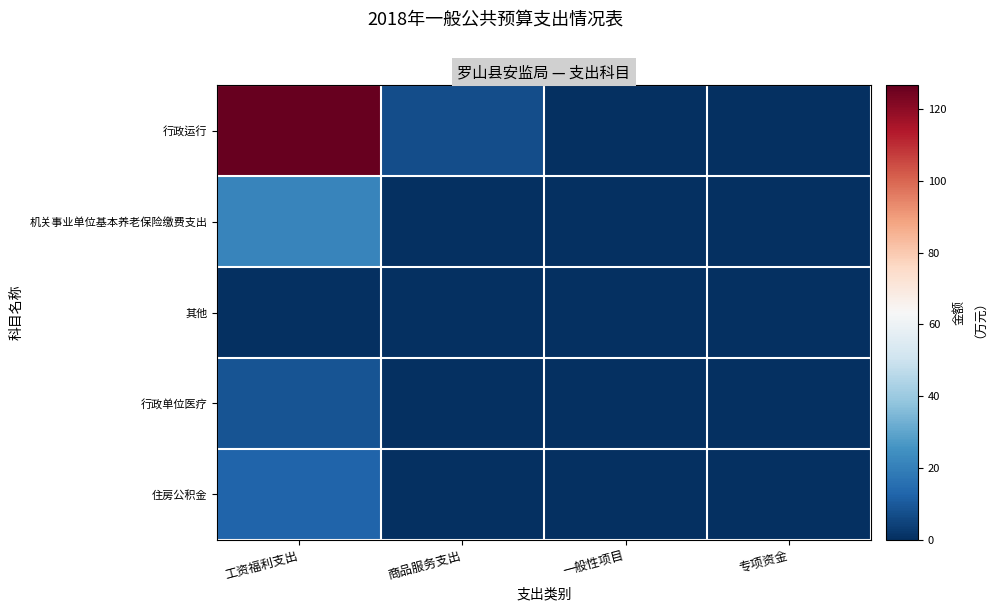

Reading right to left, what are all the values shown in this chart?

行政运行: 专项资金=0.0	一般性项目=0.0	商品服务支出=7.3	工资福利支出=126.6
机关事业单位基本养老保险缴费支出: 专项资金=0.0	一般性项目=0.0	商品服务支出=0.0	工资福利支出=21.4
其他: 专项资金=0.0	一般性项目=0.0	商品服务支出=0.0	工资福利支出=0.3
行政单位医疗: 专项资金=0.0	一般性项目=0.0	商品服务支出=0.0	工资福利支出=8.5
住房公积金: 专项资金=0.0	一般性项目=0.0	商品服务支出=0.0	工资福利支出=12.8